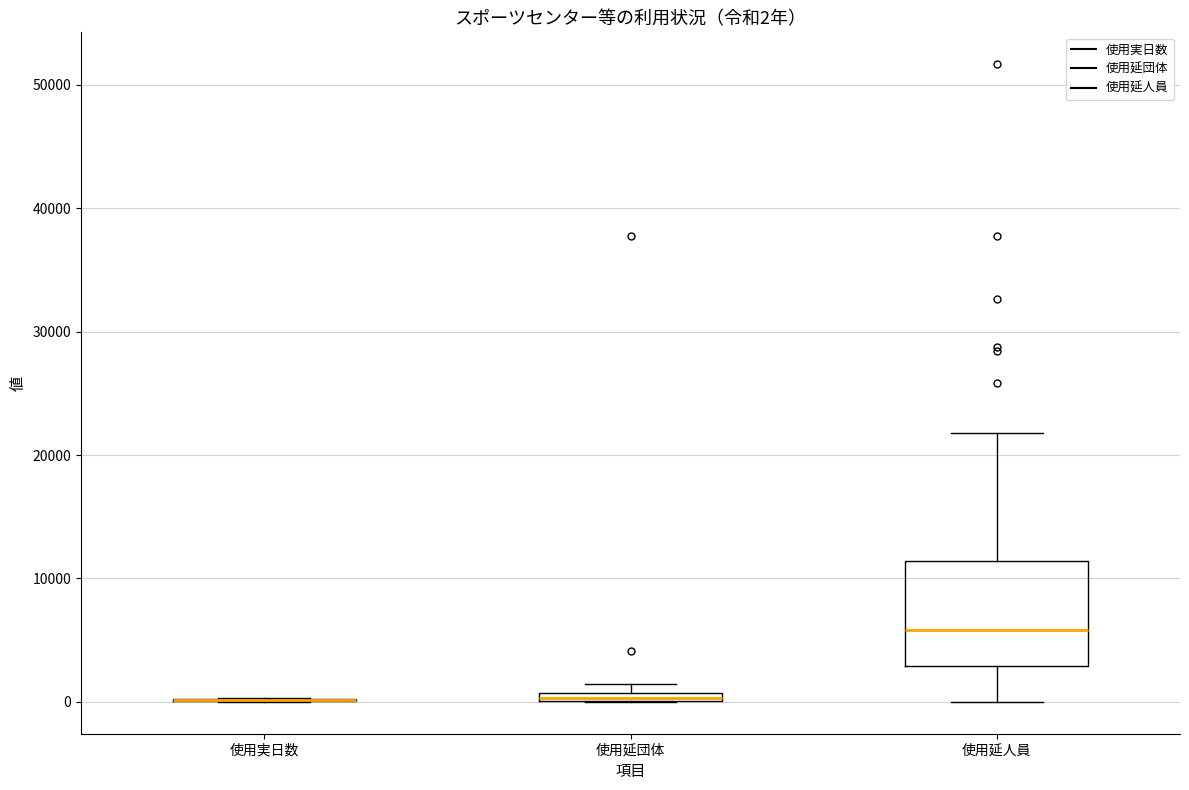

Comparing the boxes themselves (not the whiskers), which one is the tallest?

使用延人員